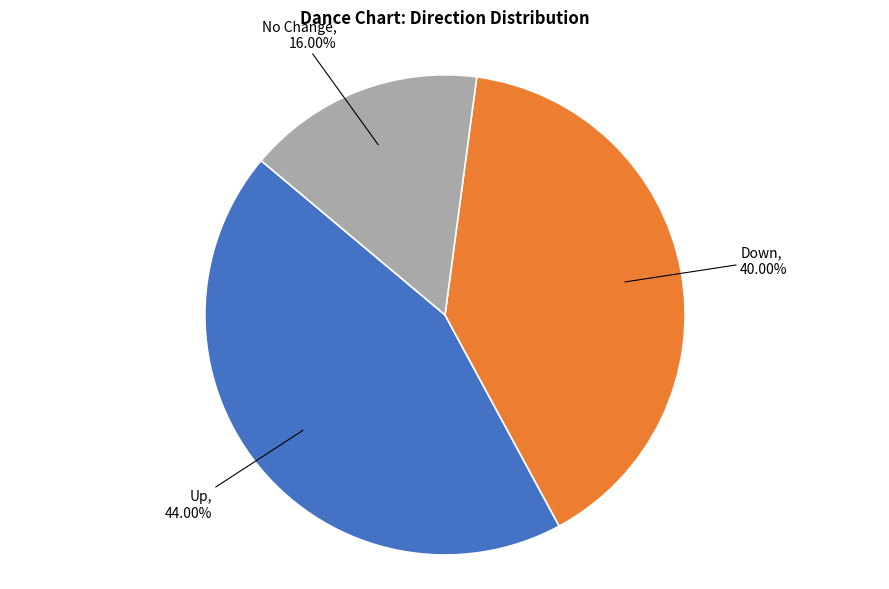

How many slices are in this pie chart?

3